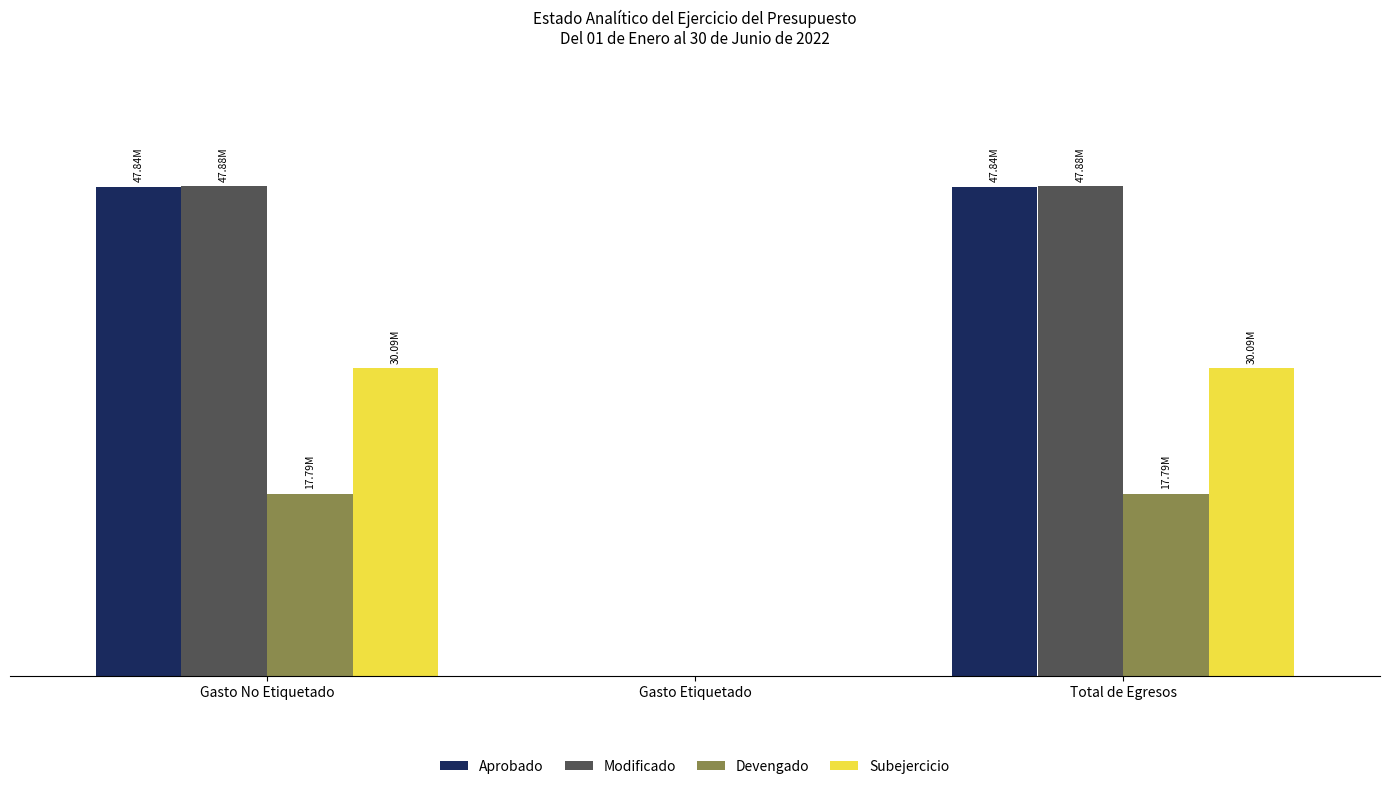

List the series in order of their peak value, lowest first.

Devengado, Subejercicio, Aprobado, Modificado